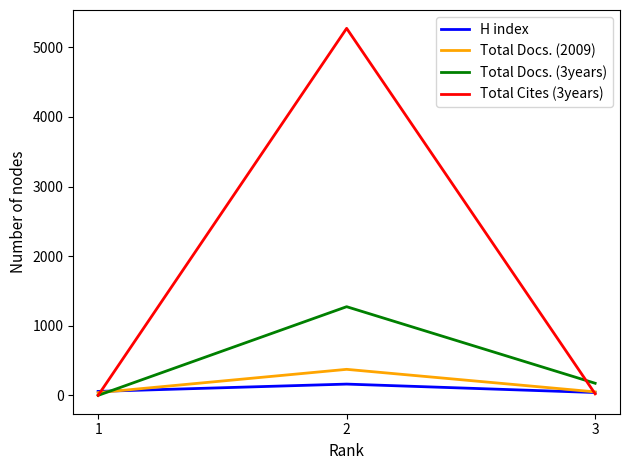

How many values in the Total Cites (3years) series exceed 22?

1